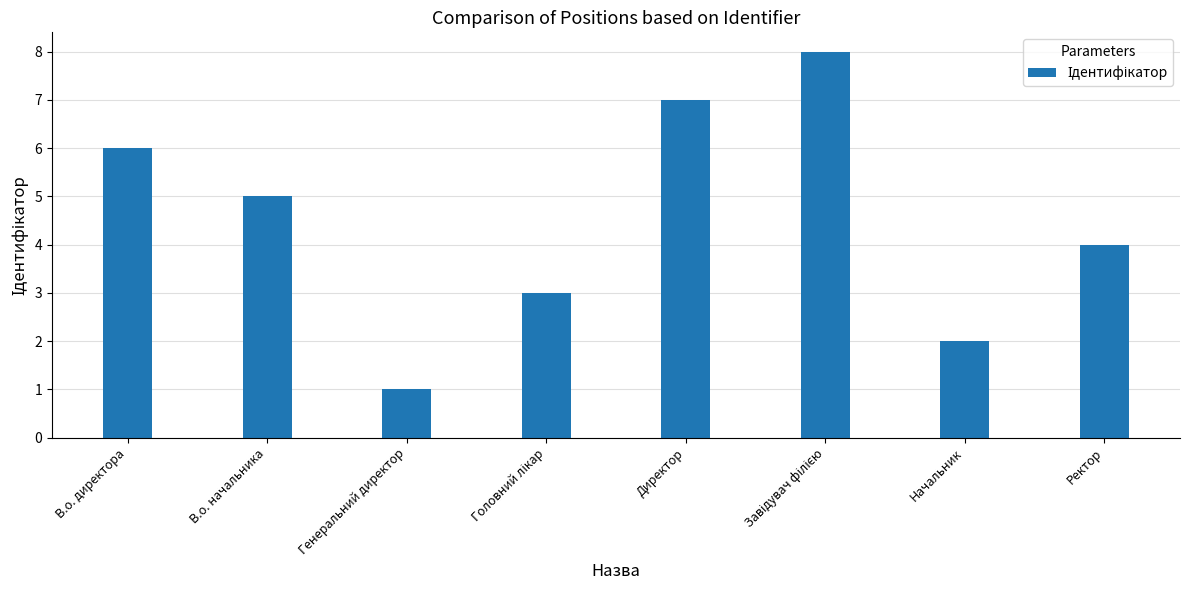

What is the change in value from В.о. начальника to Начальник?

-3